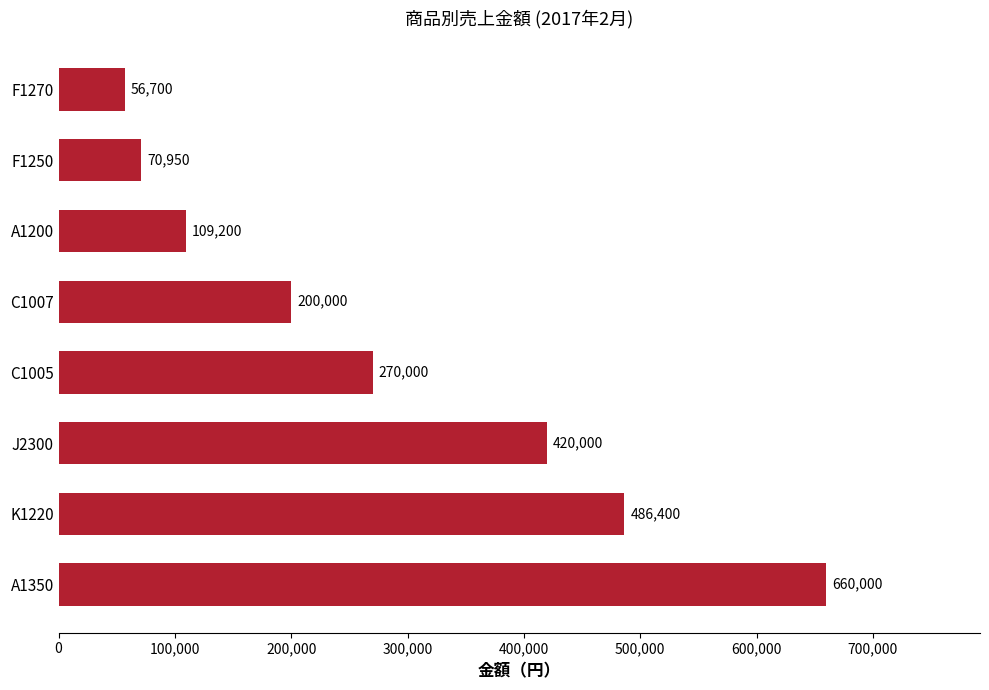

Reading top to bottom, transcribe all the data shown in this chart.

F1270=56700	F1250=70950	A1200=109200	C1007=200000	C1005=270000	J2300=420000	K1220=486400	A1350=660000